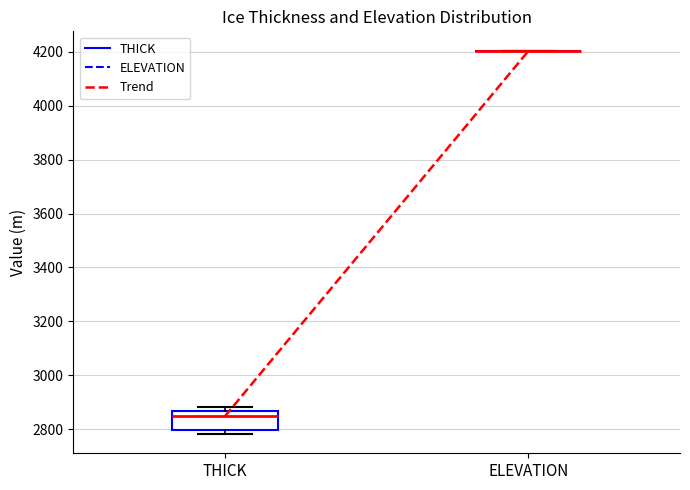

Reading left to right, read every box against the y-axis: the position of its median line, the range the box covers, and the ends of its whiskers. The values are not printed on the chart, so give them approximately, as read against the axis.

THICK: median 2840, box 2800 to 2860, whiskers 2780 to 2880
ELEVATION: box collapsed to a line at 4200, whiskers 4200 to 4200